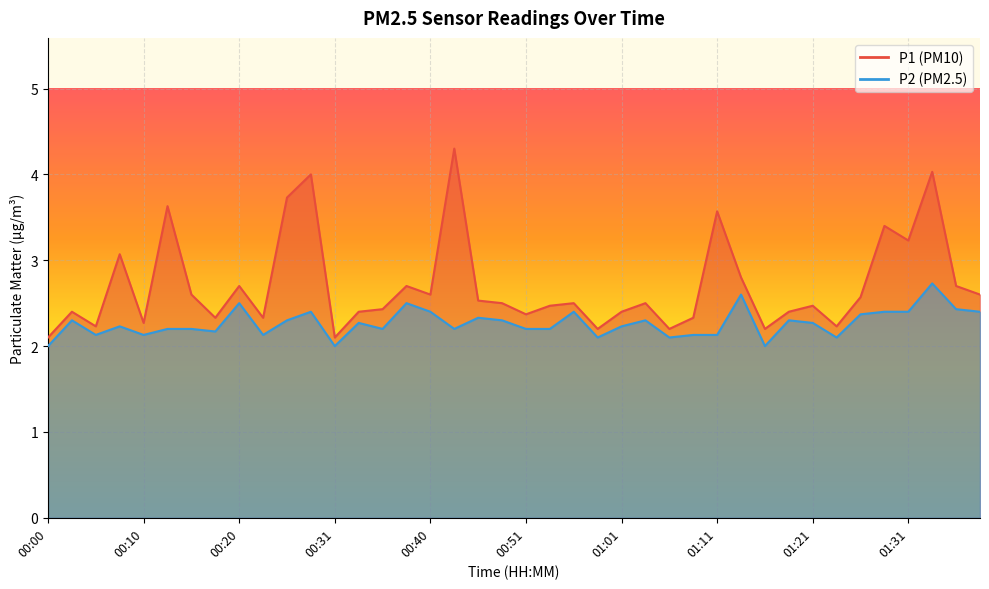

True or false: P1 and P2 cross at least once.

False